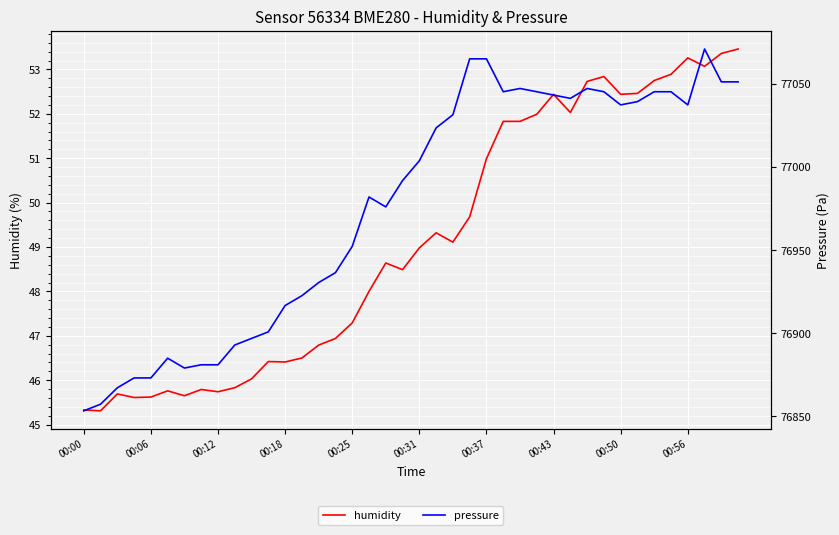

Reading left to right, transcribe all the data shown in this chart.

humidity: 45.3	45.3	45.7	45.6	45.6	45.8	45.6	45.8	45.7	45.8	46.0	46.4	46.4	46.5	46.8	46.9	47.3	48.0	48.6	48.5	49.0	49.3	49.1	49.7	51.0	51.8	51.8	52.0	52.4	52.0	52.7	52.8	52.4	52.5	52.8	52.9	53.3	53.1	53.4	53.5
pressure: 76853.4	76857.4	76867.2	76873.2	76873.2	76885.1	76879.1	76881.1	76881.1	76893.0	76896.9	76900.9	76916.7	76922.6	76930.5	76936.5	76952.3	76982.0	76976.0	76991.8	77003.7	77023.5	77031.4	77065.0	77065.0	77045.2	77047.2	77045.2	77043.2	77041.3	77047.2	77045.2	77037.3	77039.3	77045.2	77045.2	77037.3	77070.9	77051.2	77051.2